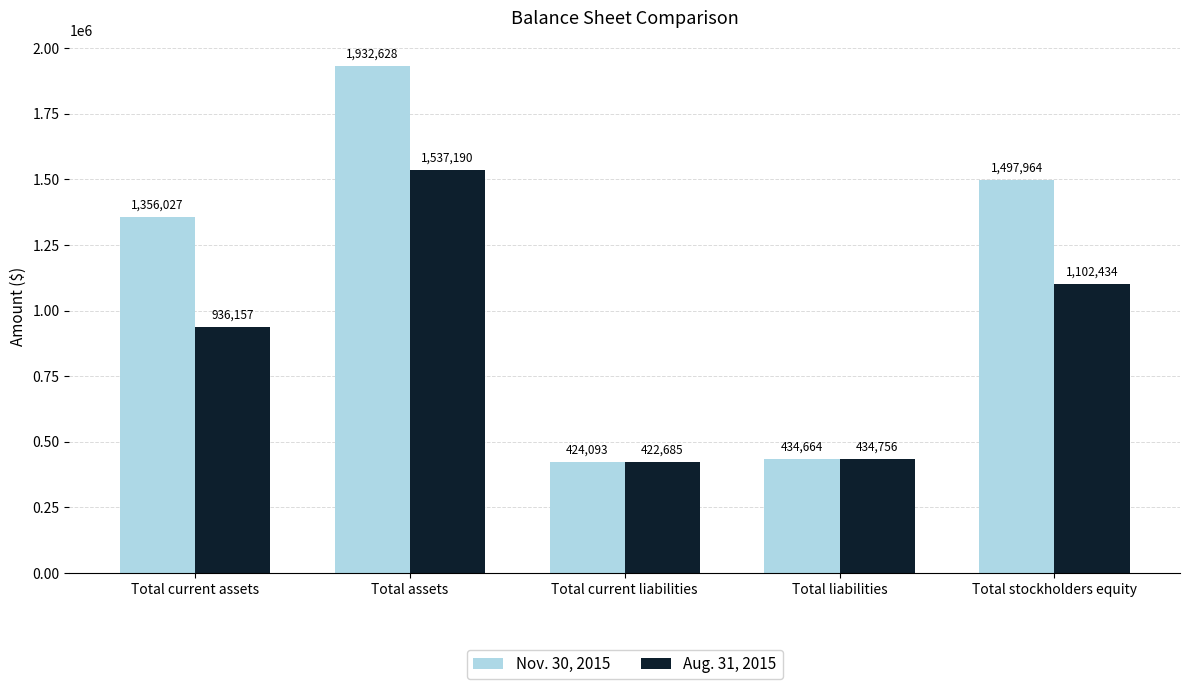

Reading right to left, list all the values displayed in this chart.

Nov. 30, 2015: 1497964	434664	424093	1932628	1356027
Aug. 31, 2015: 1102434	434756	422685	1537190	936157